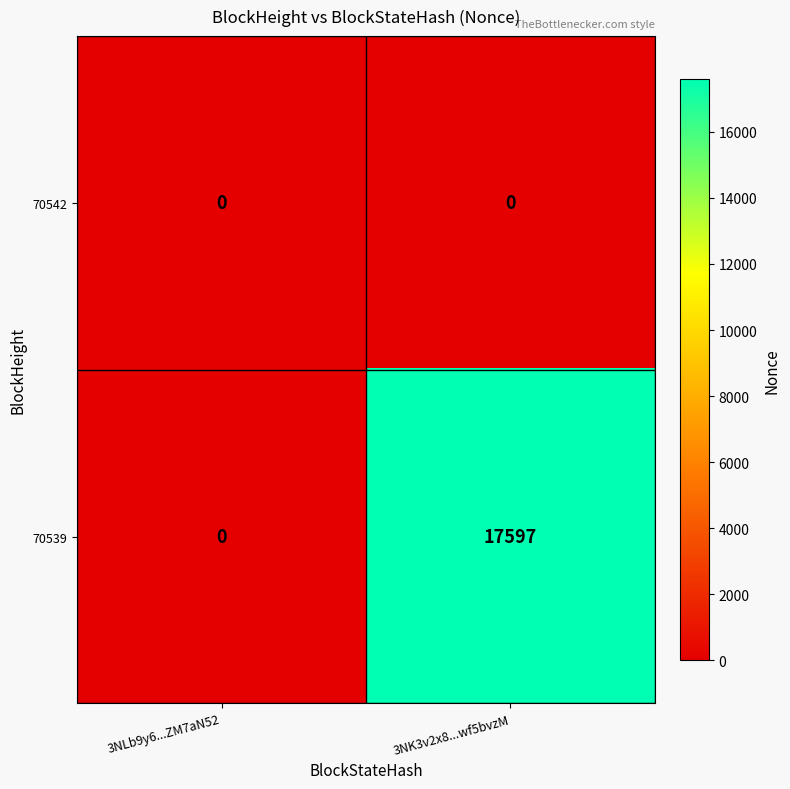

True or false: 70539 has a value of 7814 at 3NK3v2x8...wf5bvzM.

False